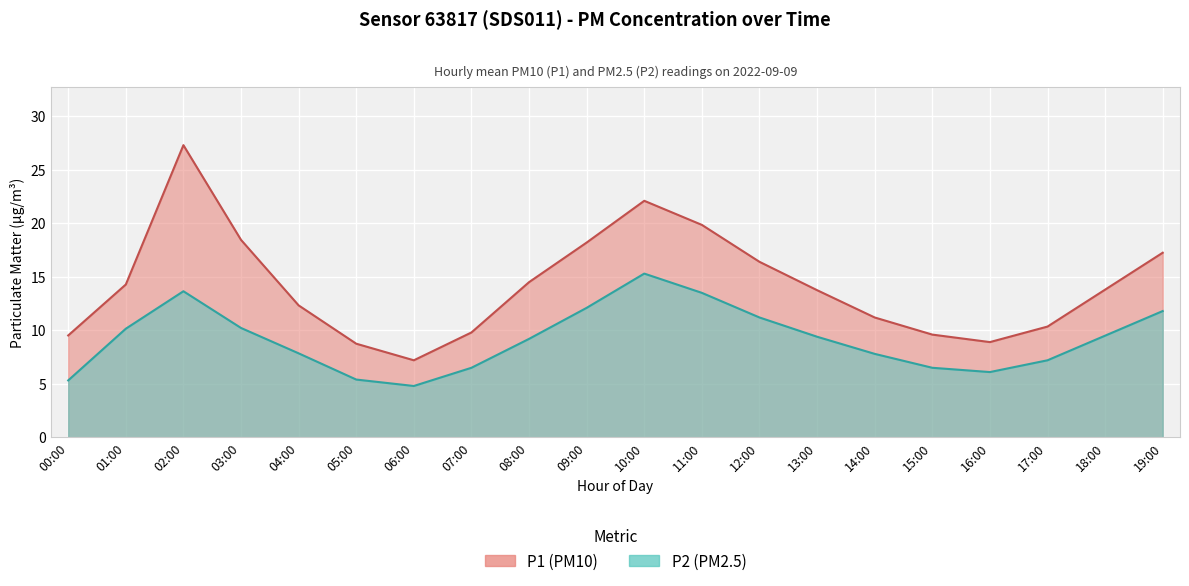

What position from the right is 08:00?

12